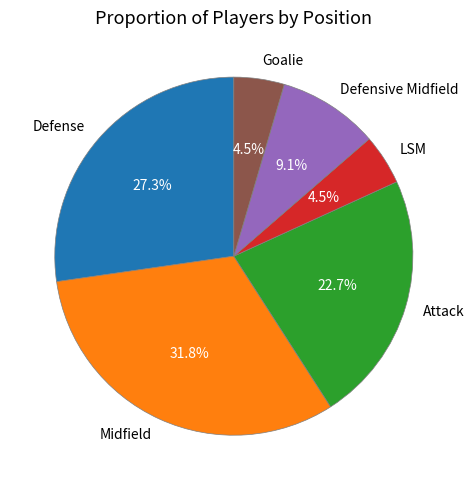

Which has a higher value, Goalie or Defensive Midfield?

Defensive Midfield